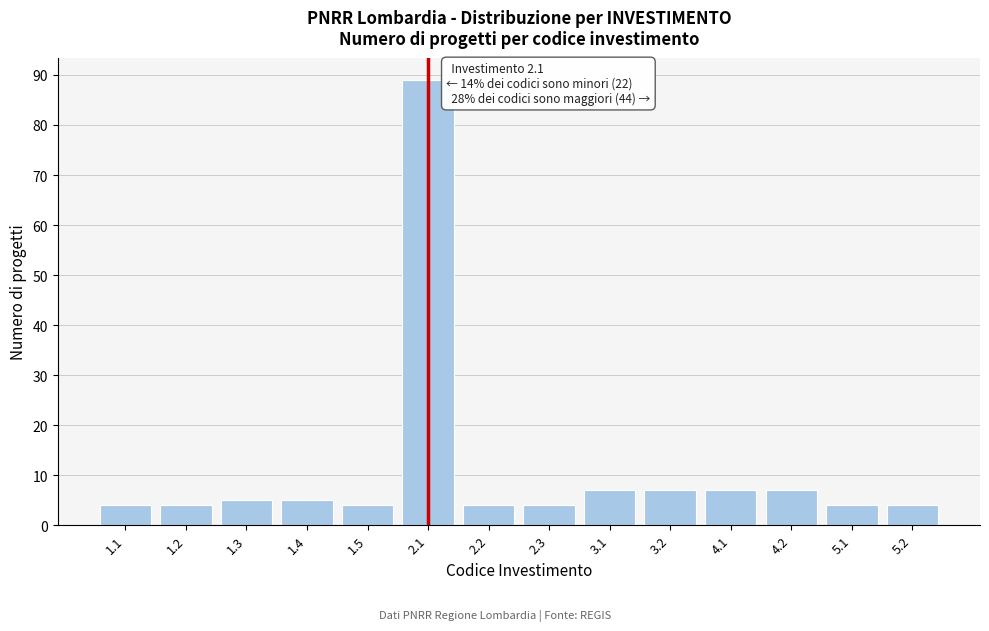

Reading right to left, transcribe all the data shown in this chart.

5.2=4	5.1=4	4.2=7	4.1=7	3.2=7	3.1=7	2.3=4	2.2=4	2.1=89	1.5=4	1.4=5	1.3=5	1.2=4	1.1=4